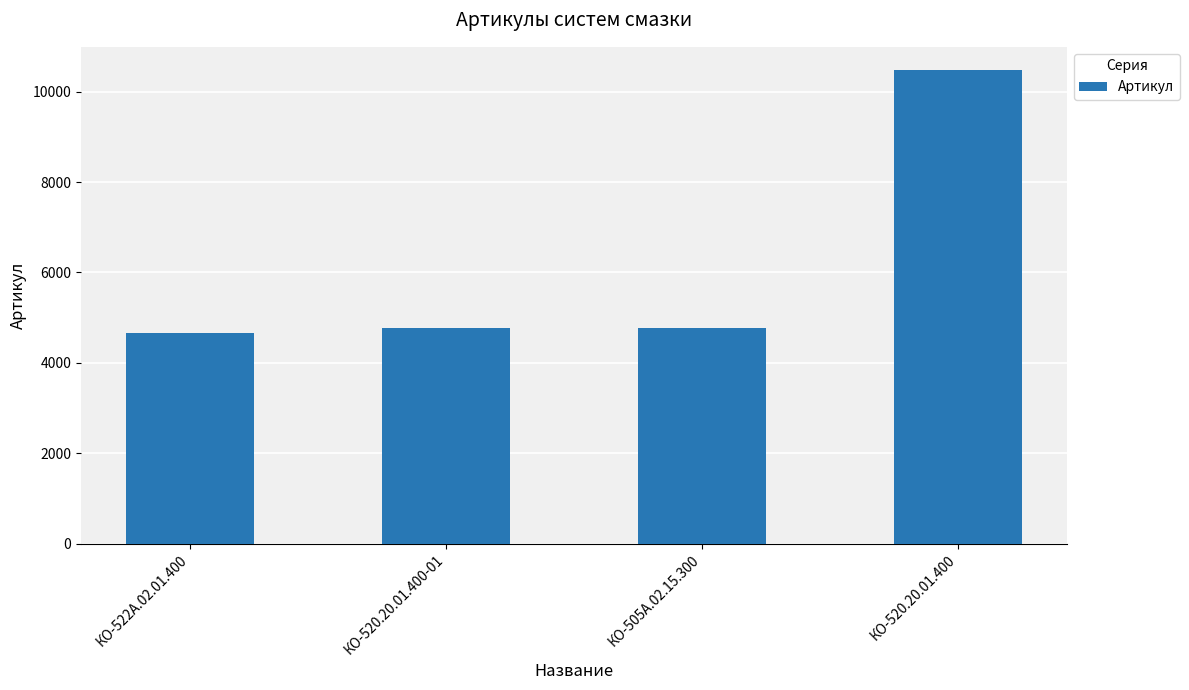

What value does the data have at КО-520.20.01.400-01, to the nearest 100?

4800